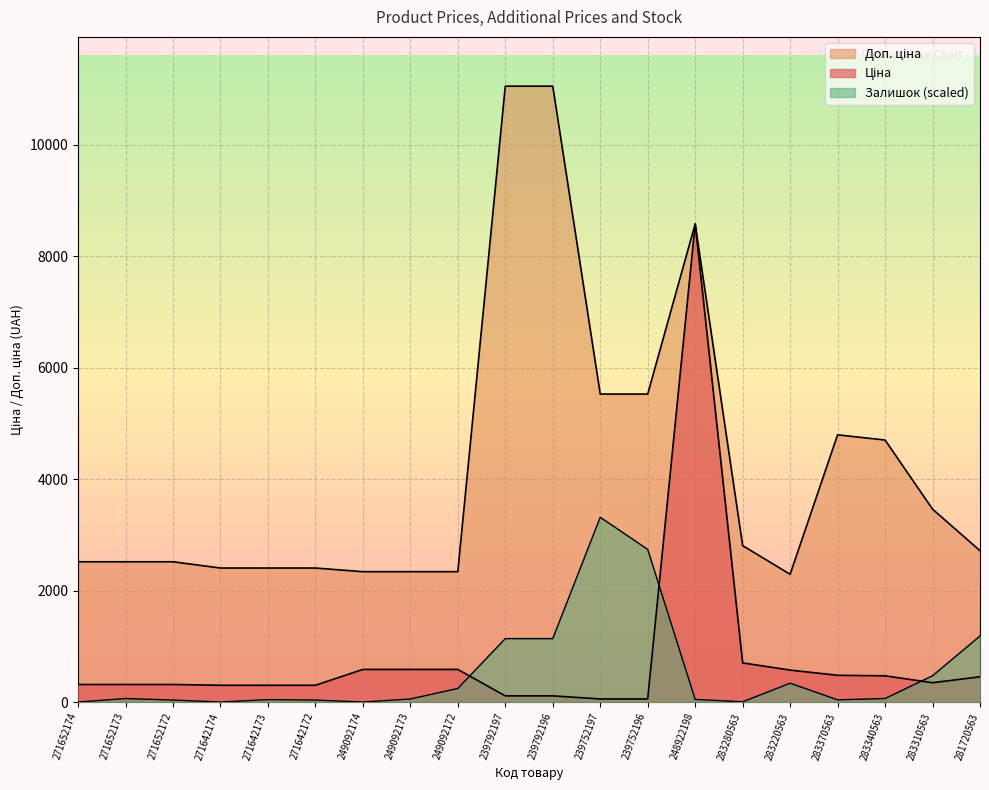

What is the spread (max minus min) of values at 249092172?

2096.3